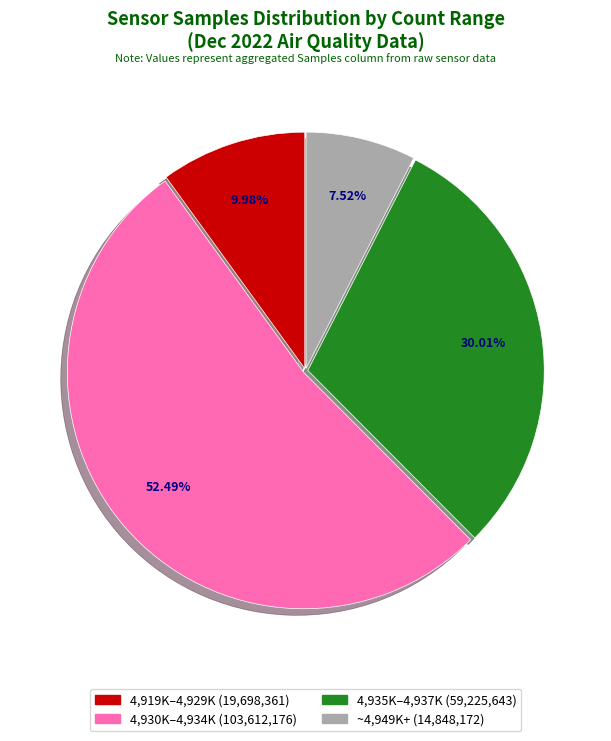

Count the number of slices in the pie.

4